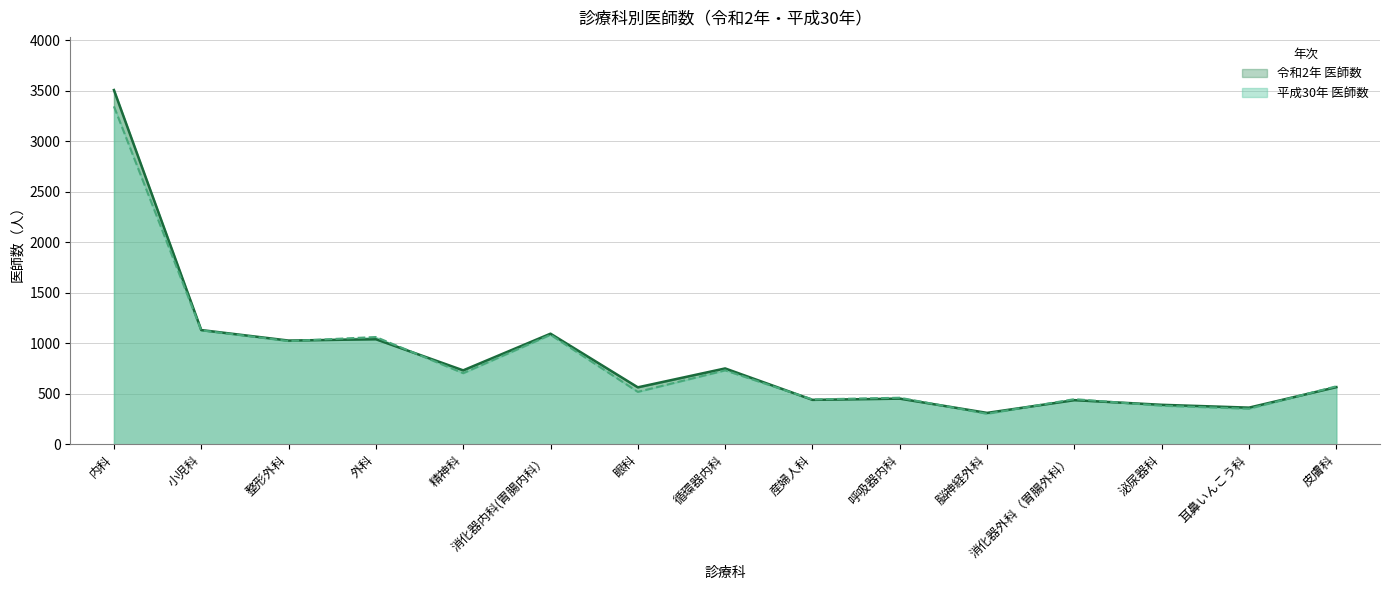

Rank the series at 呼吸器内科 from highest to lowest value.

平成30年 医師数, 令和2年 医師数